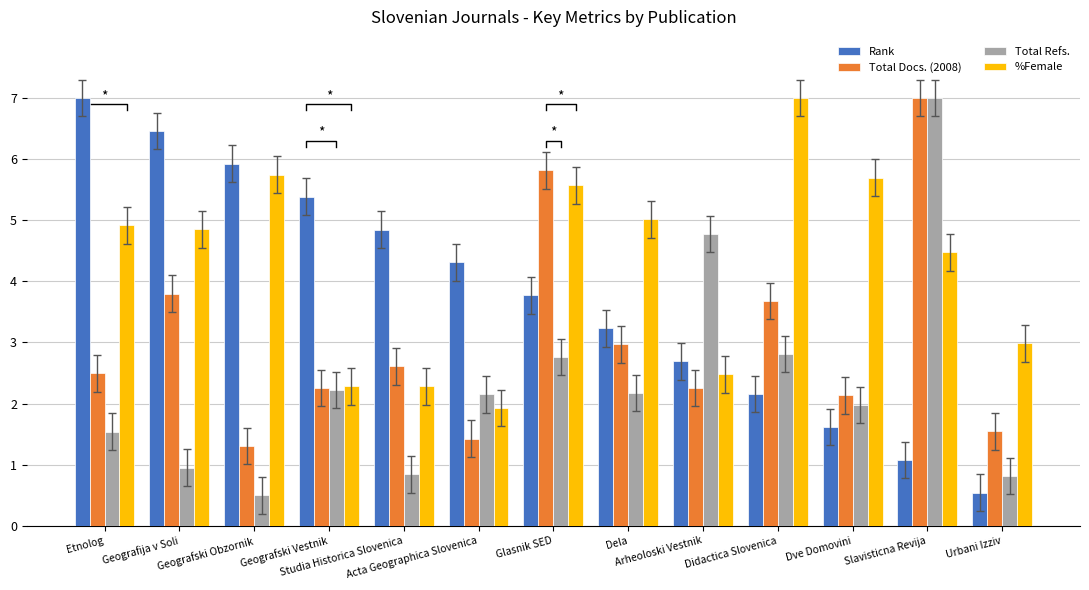

How many values in the Total Docs. (2008) series are below 2?

3